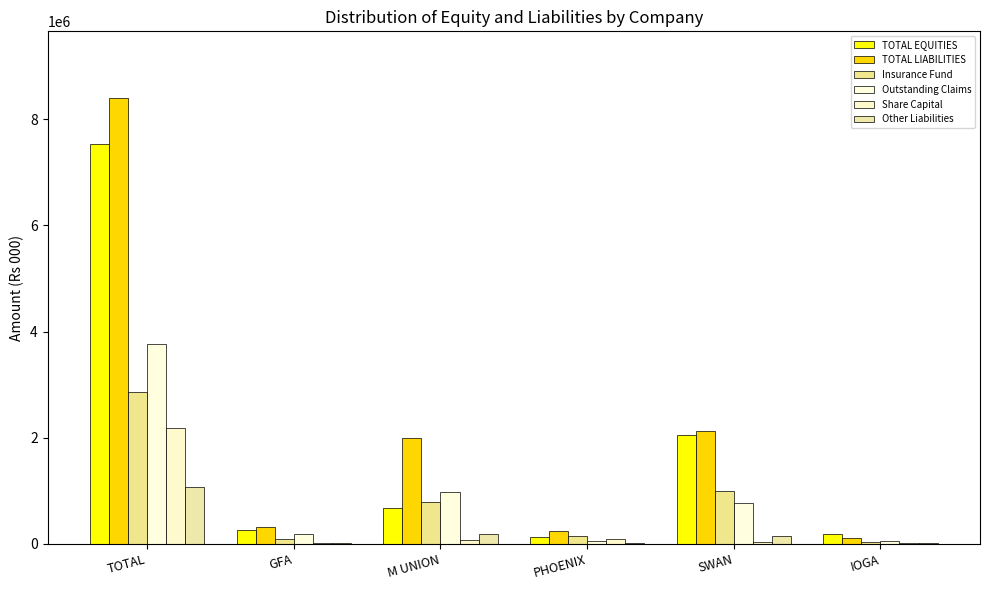

How many values in the Outstanding Claims series exceed 769620?

3